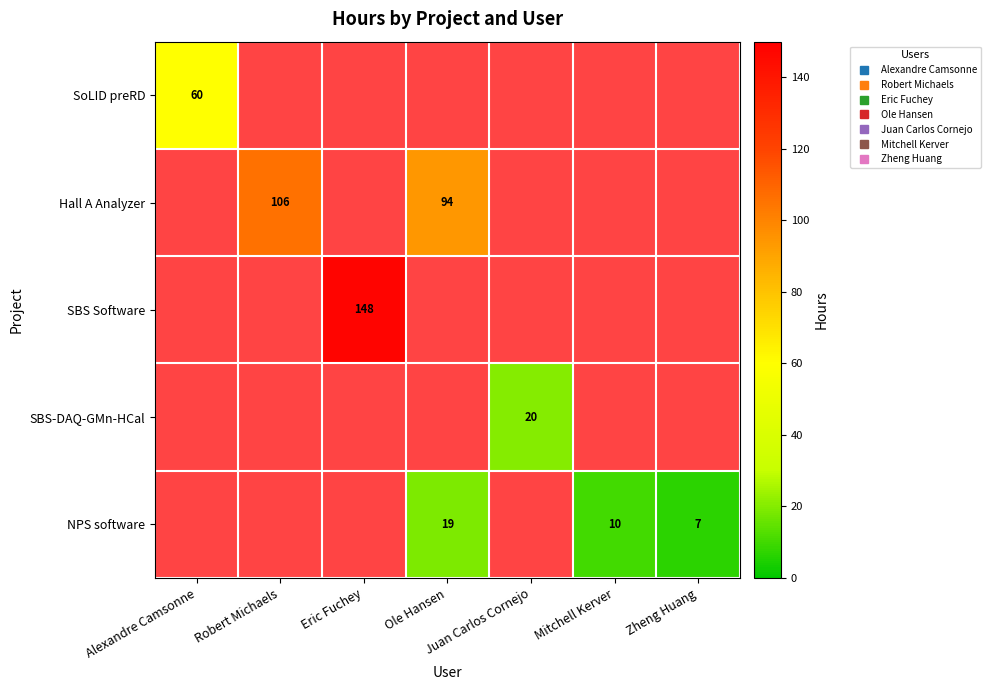

Count the number of data series in this chart.

5